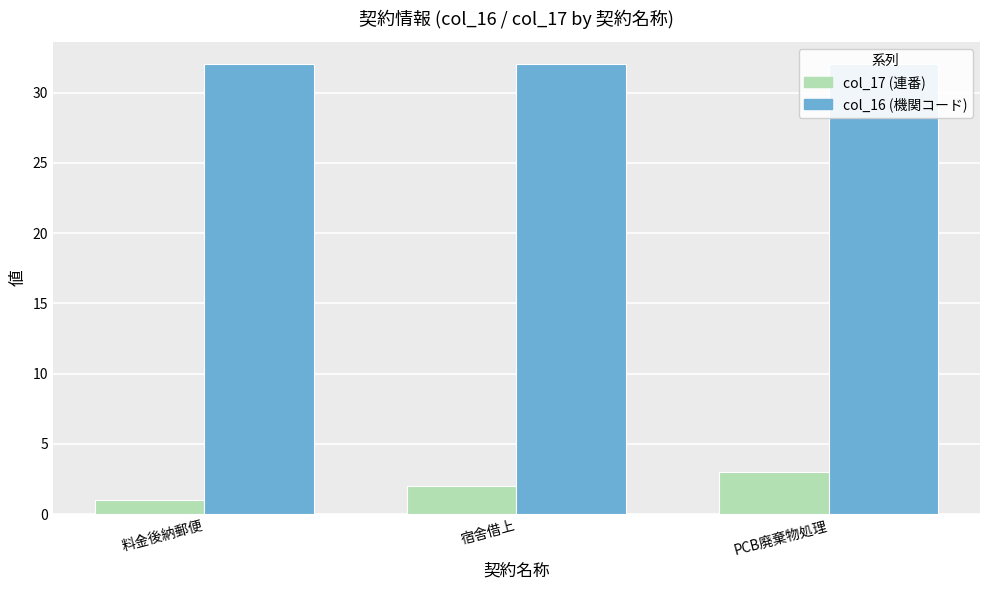

How many col_17 (連番) values are between 1 and 3?

3